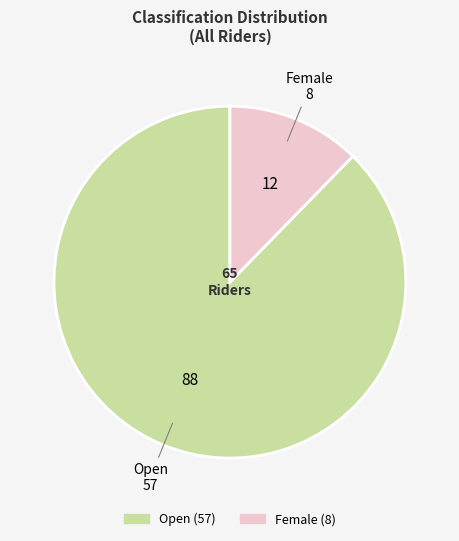

How many slices are in this pie chart?

2